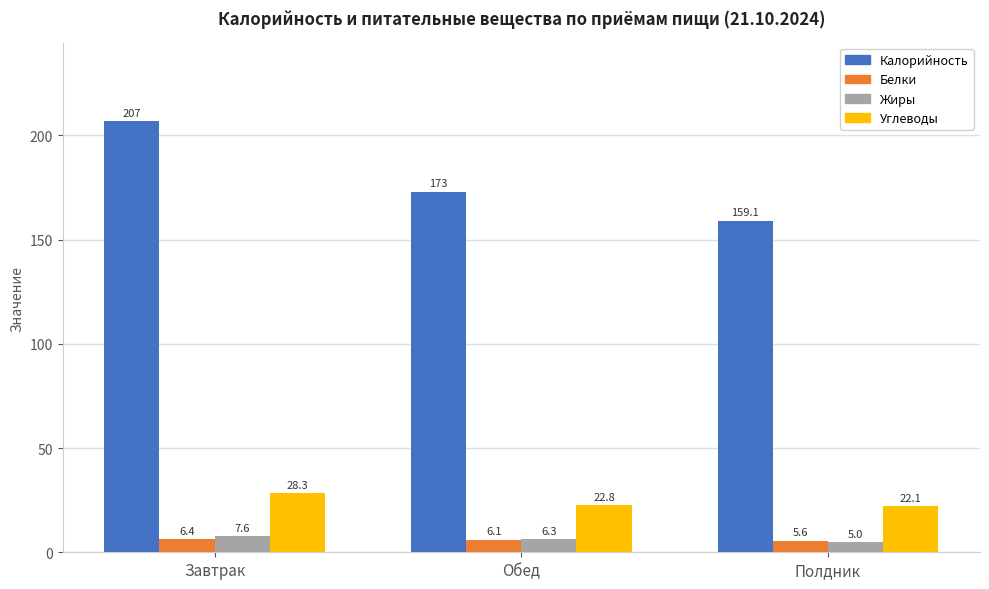

At which label does Белки first exceed 6?

Завтрак